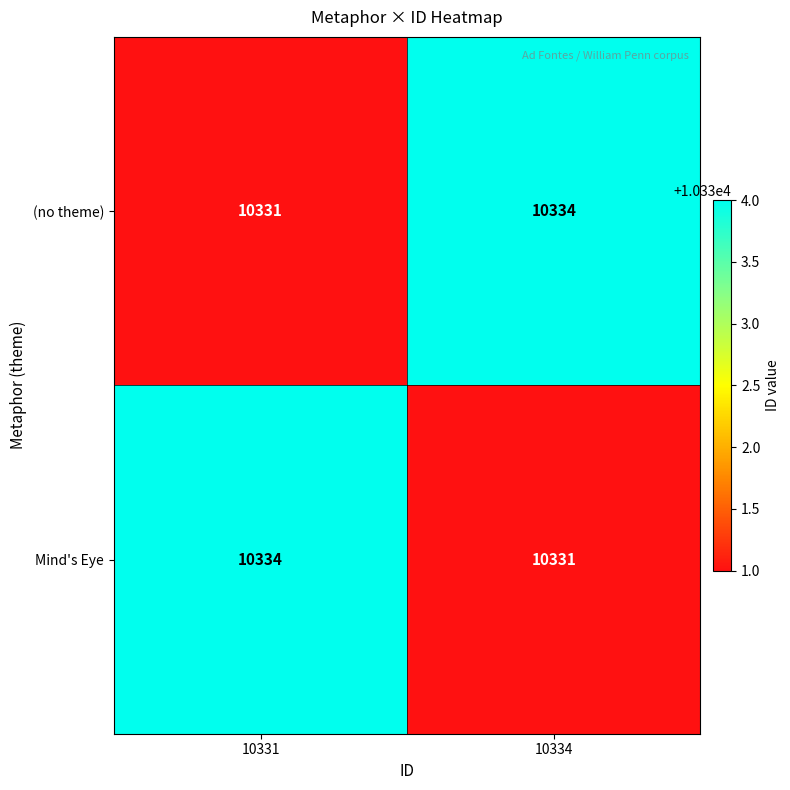

At 10331, list the series in order from largest to smallest.

Mind's Eye, (no theme)